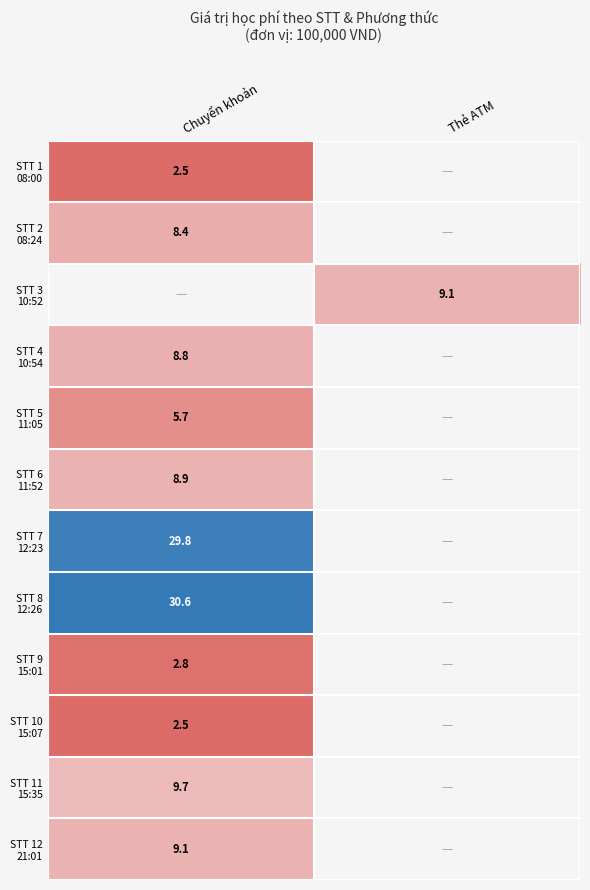

Rank the series by their maximum value, from highest to lowest.

STT 8 12:26, STT 7 12:23, STT 11 15:35, STT 3 10:52, STT 12 21:01, STT 6 11:52, STT 4 10:54, STT 2 08:24, STT 5 11:05, STT 9 15:01, STT 1 08:00, STT 10 15:07